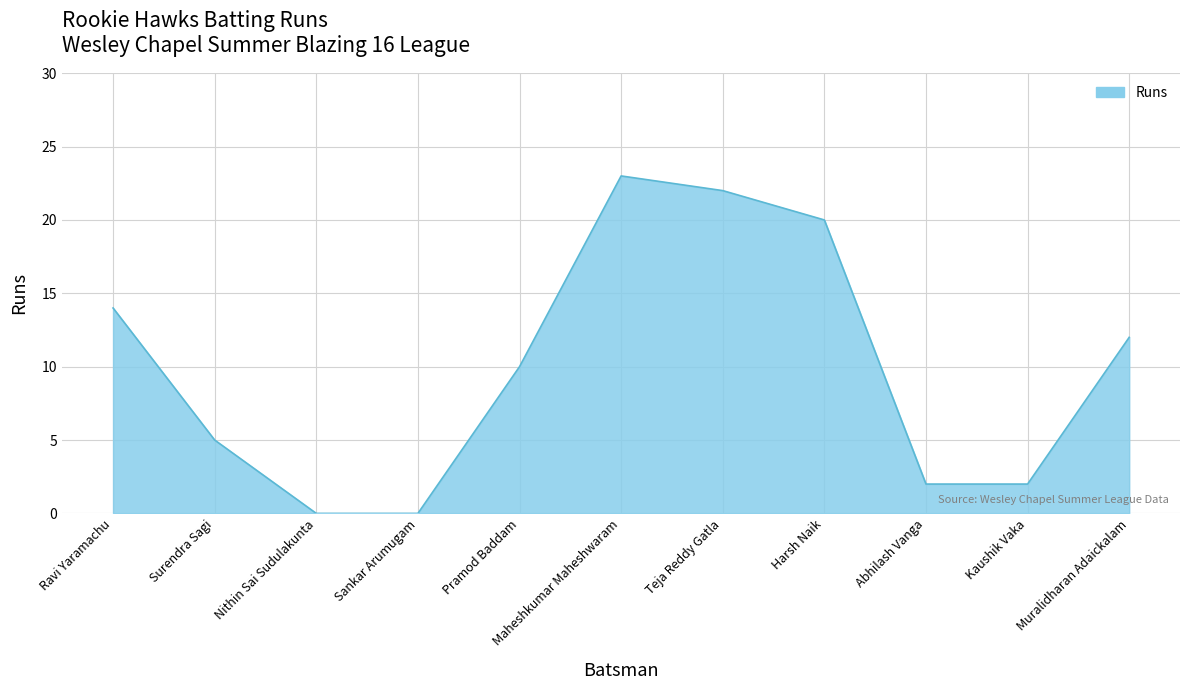

True or false: the data has more than 1 interior local peaks.

False